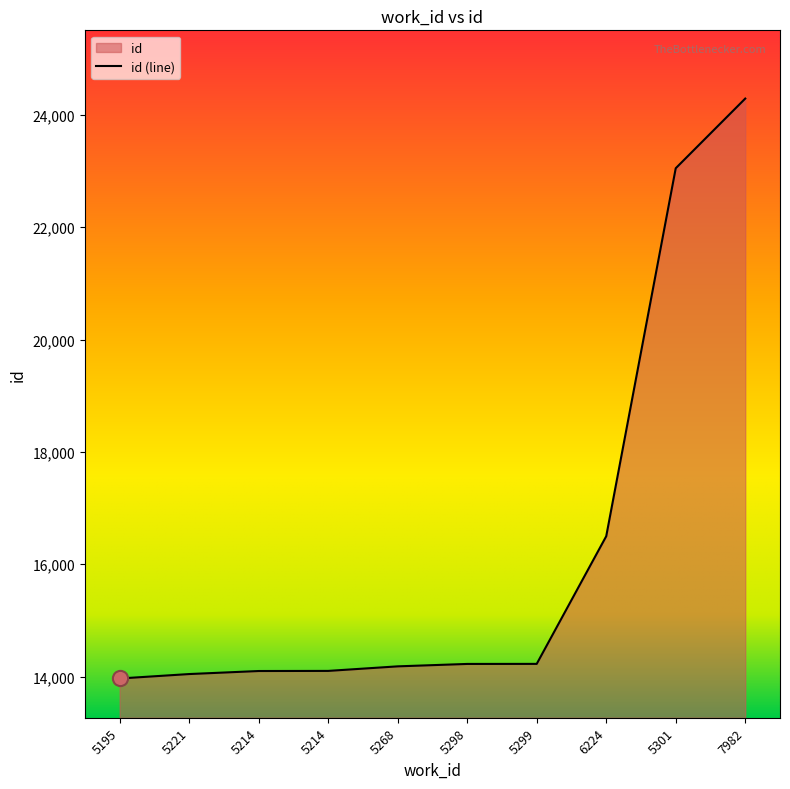

What is the change in value from 5268 to 5299?

+44